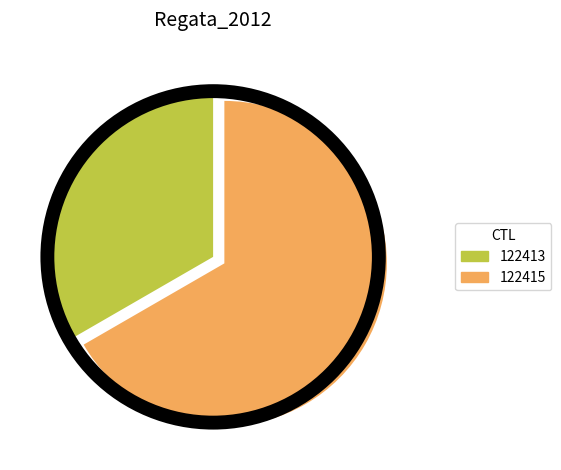

Is it true that 122413 is 33% of the pie?

True